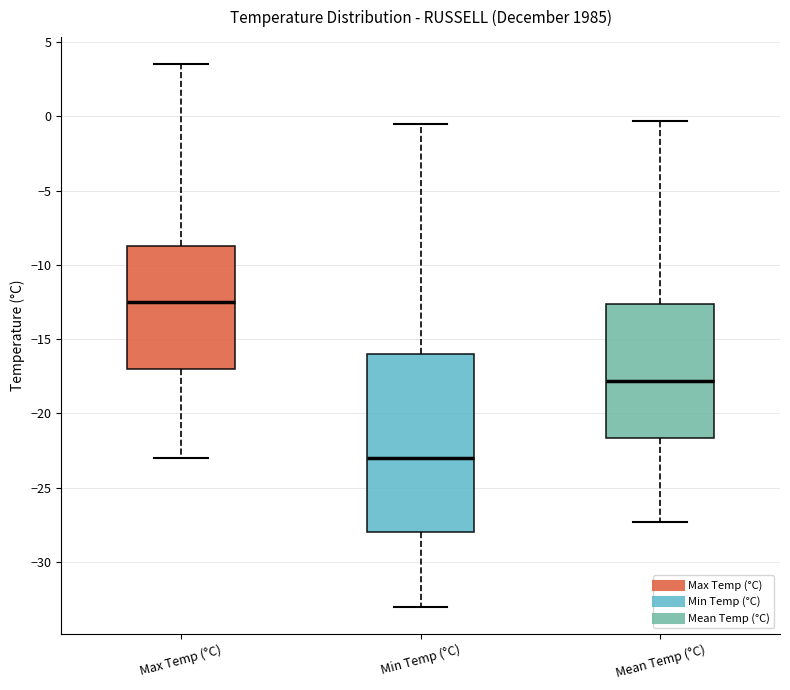

Reading left to right, read every box against the y-axis: the position of its median line, the range the box covers, and the ends of its whiskers. The values are not printed on the chart, so give them approximately, as read against the axis.

Max Temp (°C): median -12.5, box -17.0 to -8.5, whiskers -23.0 to 3.5
Min Temp (°C): median -23.0, box -28.0 to -16.0, whiskers -33.0 to -0.5
Mean Temp (°C): median -18.0, box -21.5 to -12.5, whiskers -27.5 to -0.5